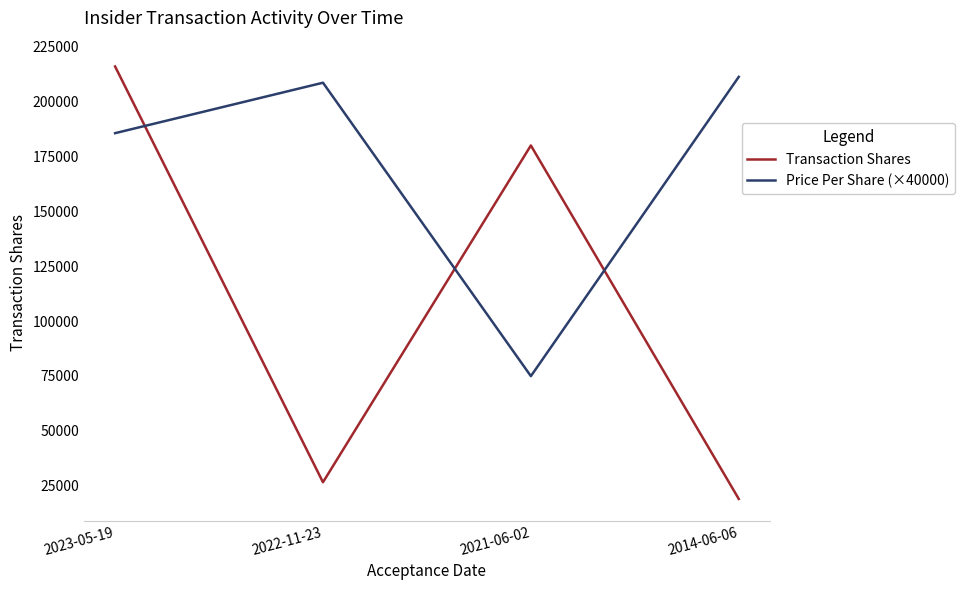

After their last crossing, which series has the higher values: Price Per Share (×40000) or Transaction Shares?

Price Per Share (×40000)